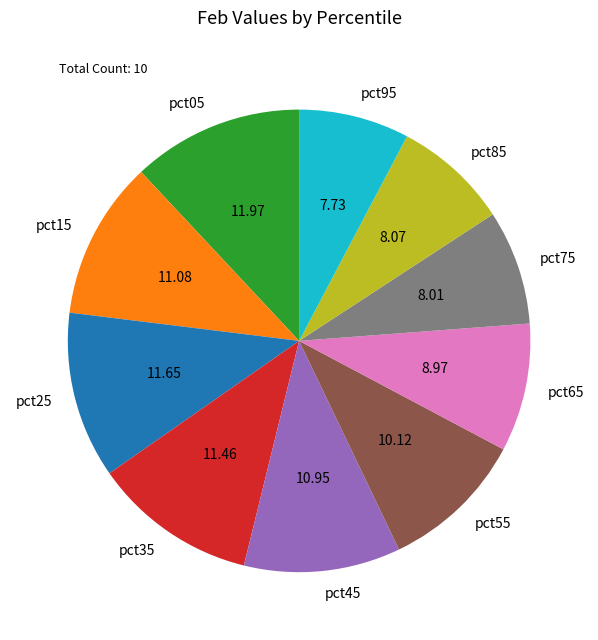

Does pct25 account for over 50% of the chart?

No